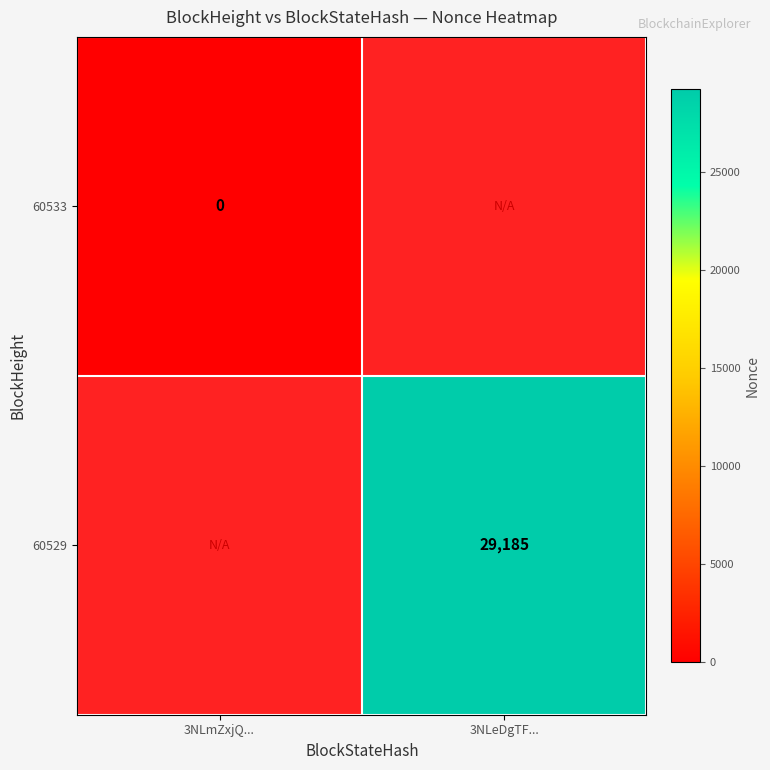

The 60529 series shows 7662 at 3NLeDgTF.... True or false?

False